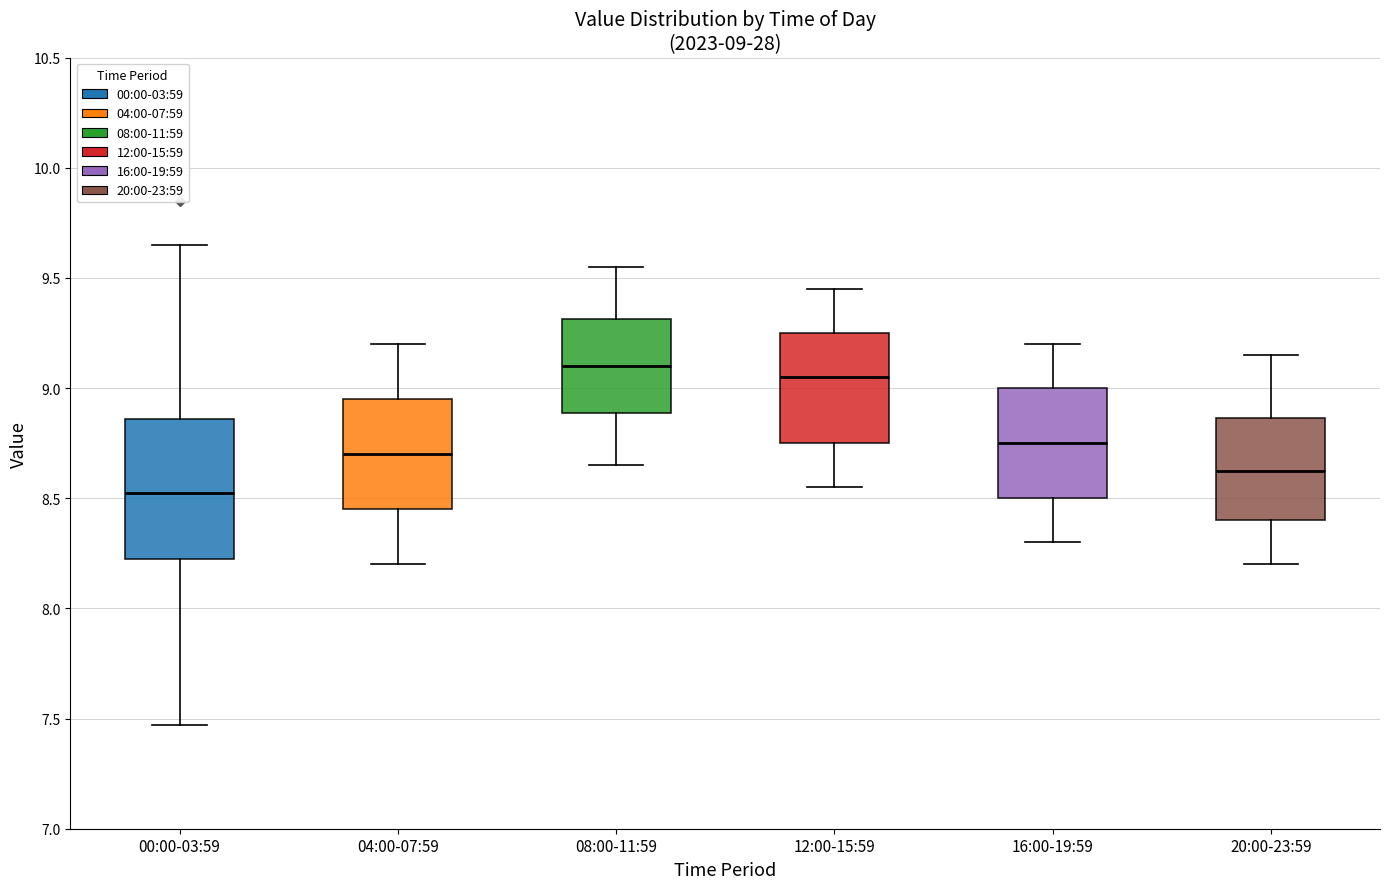

Which box's median line is the lowest?

00:00-03:59